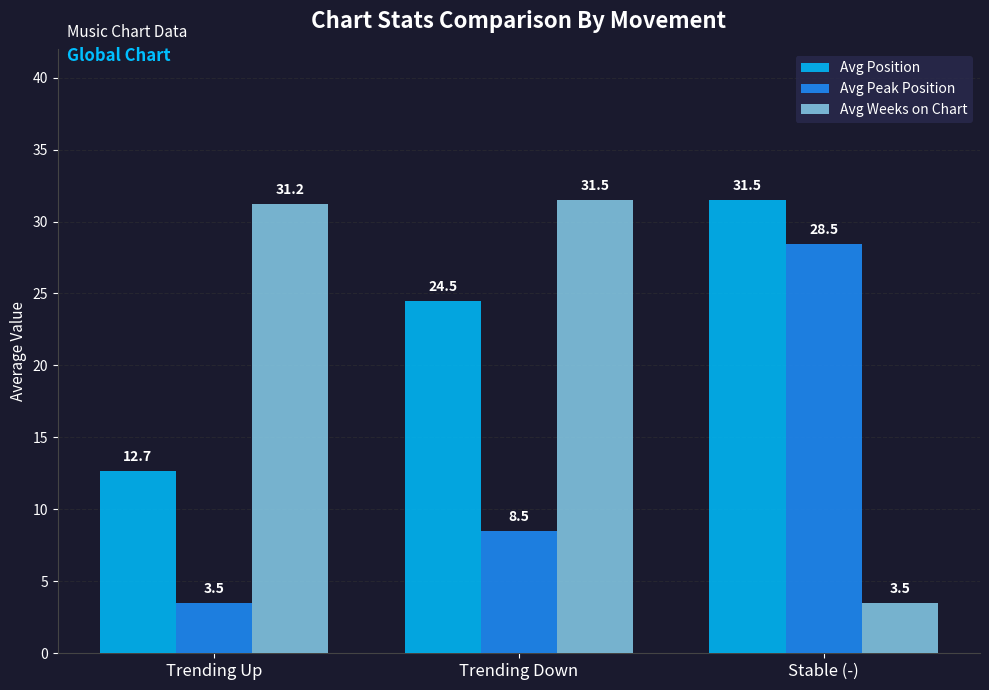

Where does the Avg Weeks on Chart series first go above 31?

Trending Up